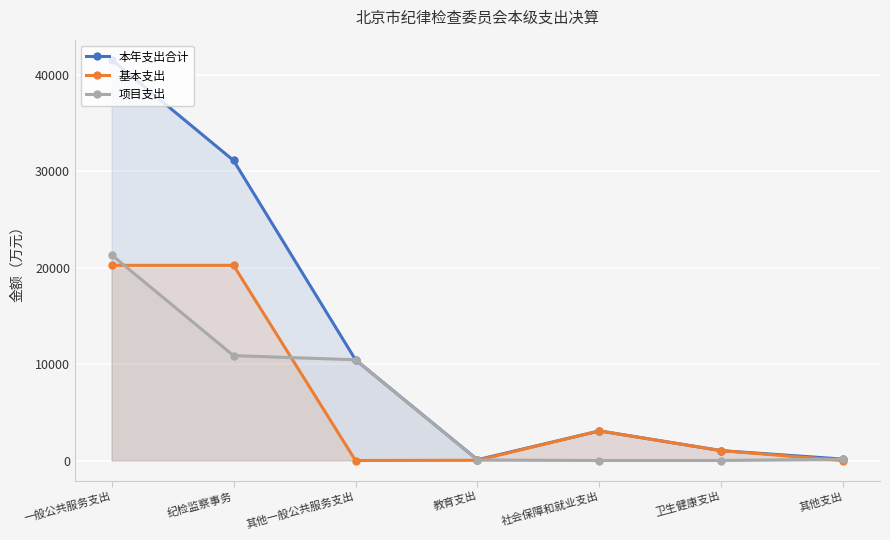

What is the total value across all series at 卫生健康支出?

2043.3